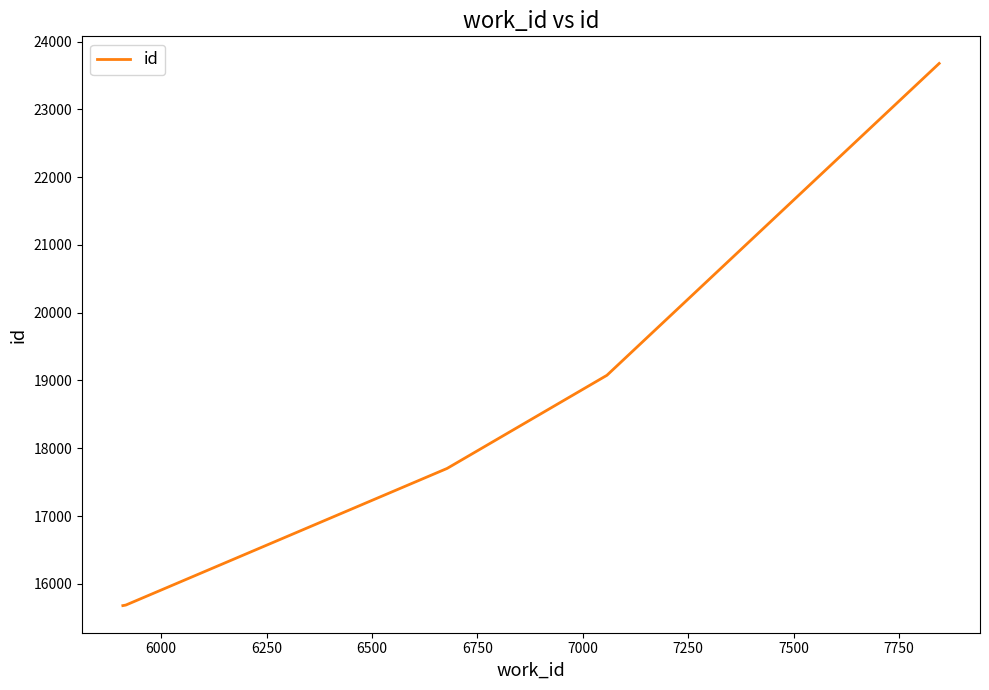

True or false: the data has more than 1 interior local peaks.

False